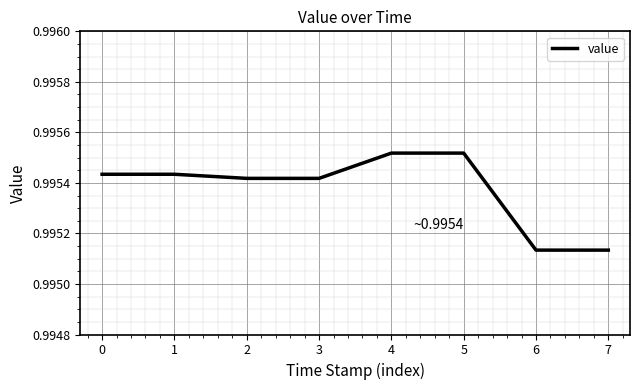

How many lines are shown in the chart?

1